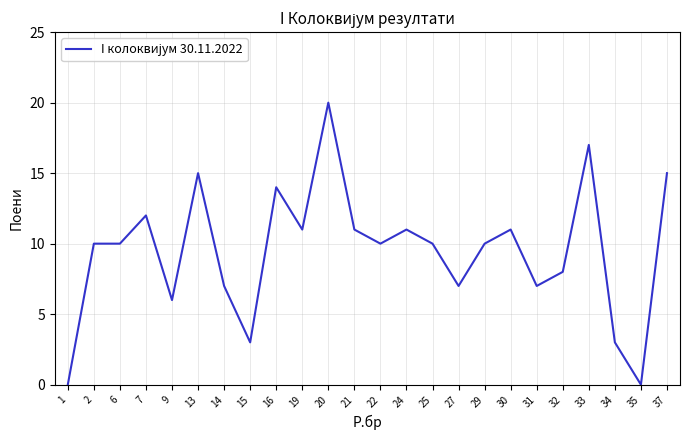

True or false: there are more than 1 points higher than both neighbors.

True